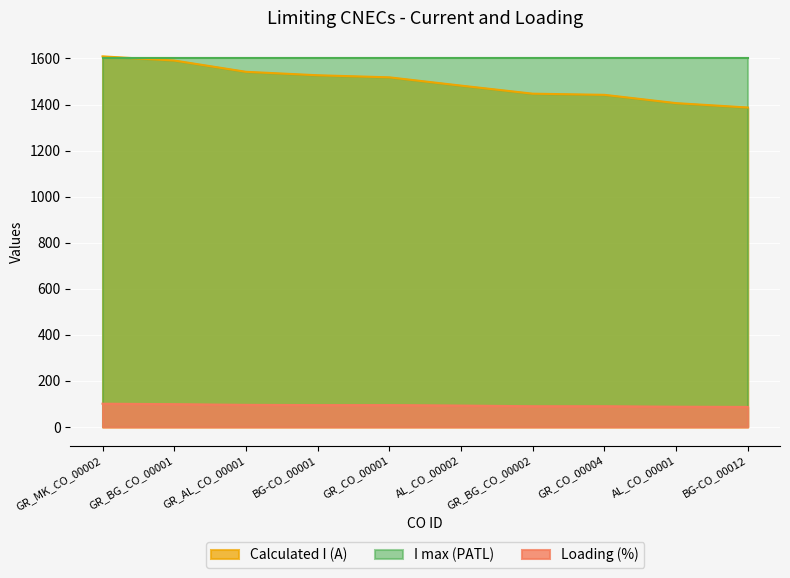

What is the label of the 6th point from the right?

GR_CO_00001